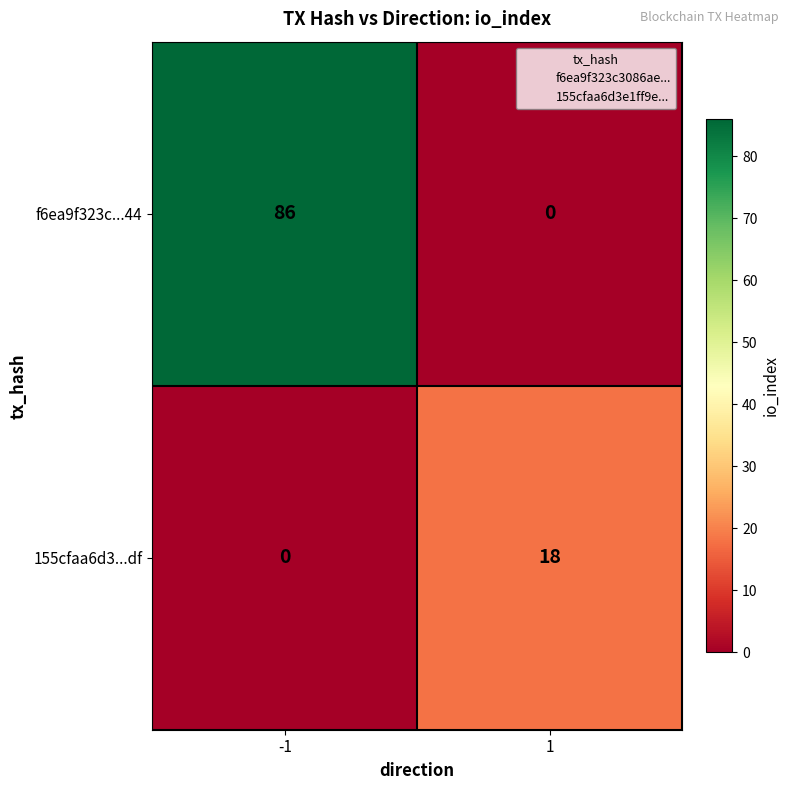

What is the greatest value displayed?

86